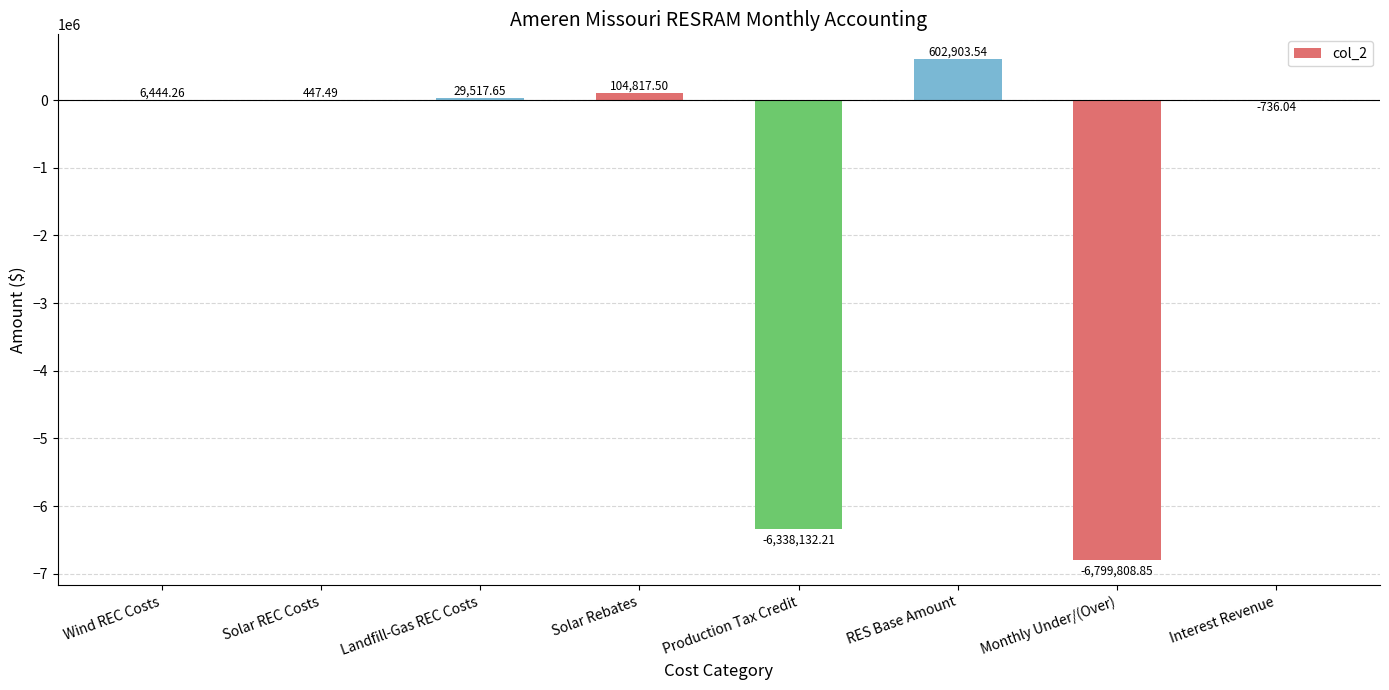

Which category has the highest value across all series?

RES Base Amount